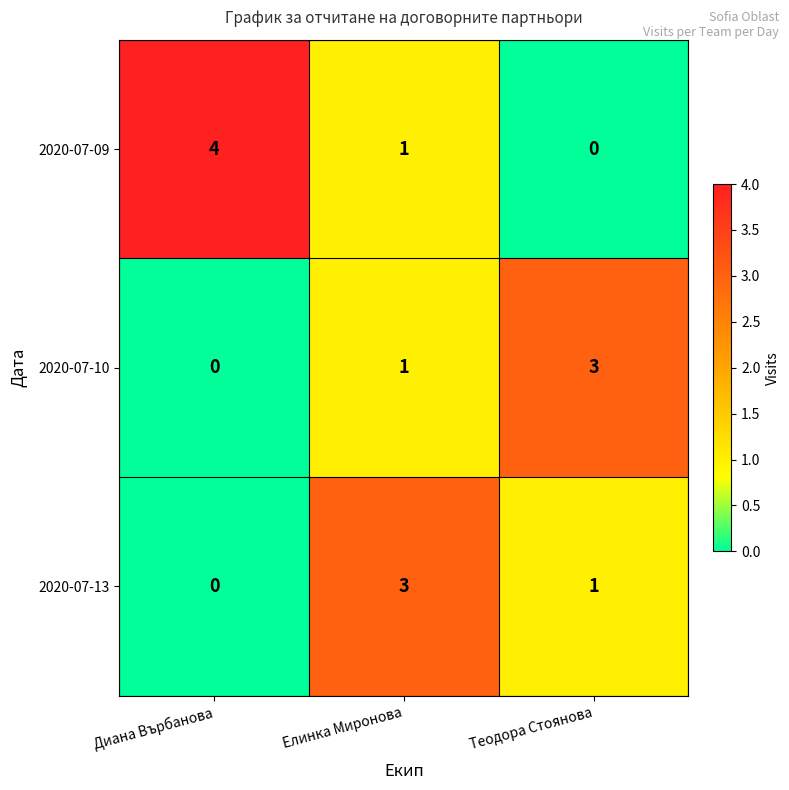

Reading left to right, what are all the values shown in this chart?

2020-07-09: 4	1	0
2020-07-10: 0	1	3
2020-07-13: 0	3	1